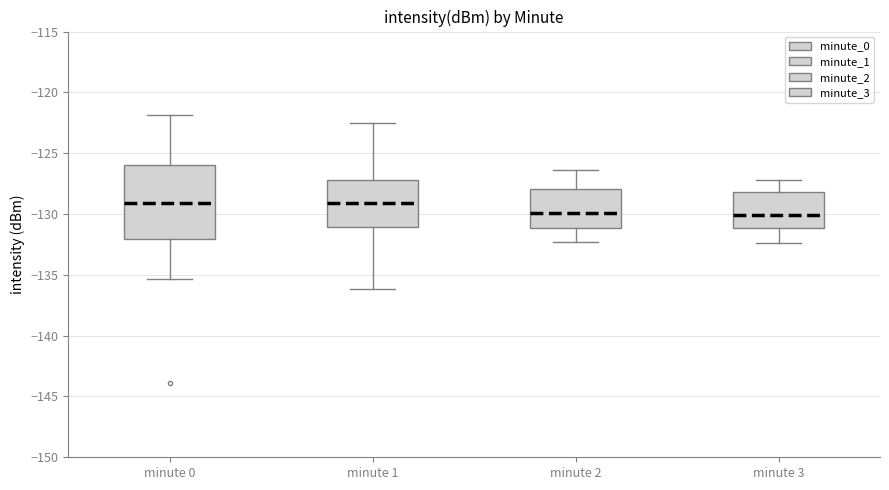

Where is the lower edge of the box for minute 0 on the y-axis? The values are not printed on the chart, so give them approximately, as read against the axis.

-132.0